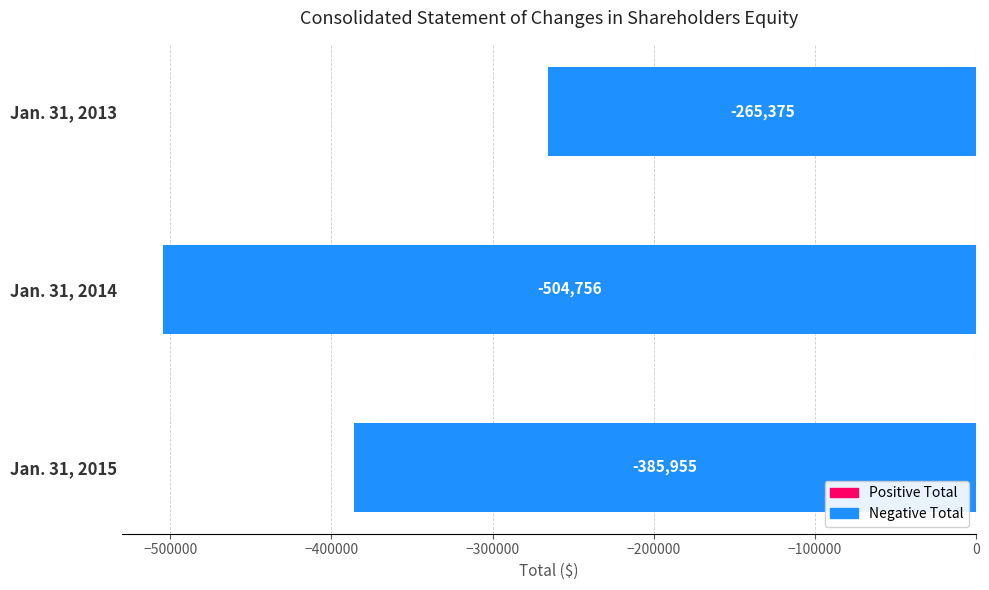

Reading top to bottom, transcribe all the data shown in this chart.

Jan. 31, 2013=-265375	Jan. 31, 2014=-504756	Jan. 31, 2015=-385955